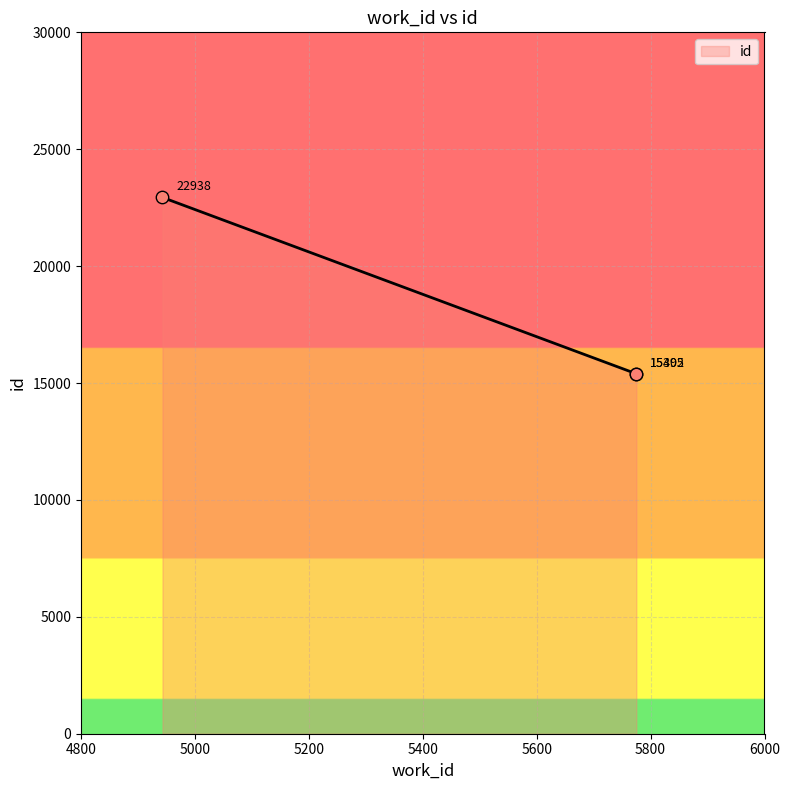

Approximately how many times larger is the value at 5775 compared to 4943?

0.7